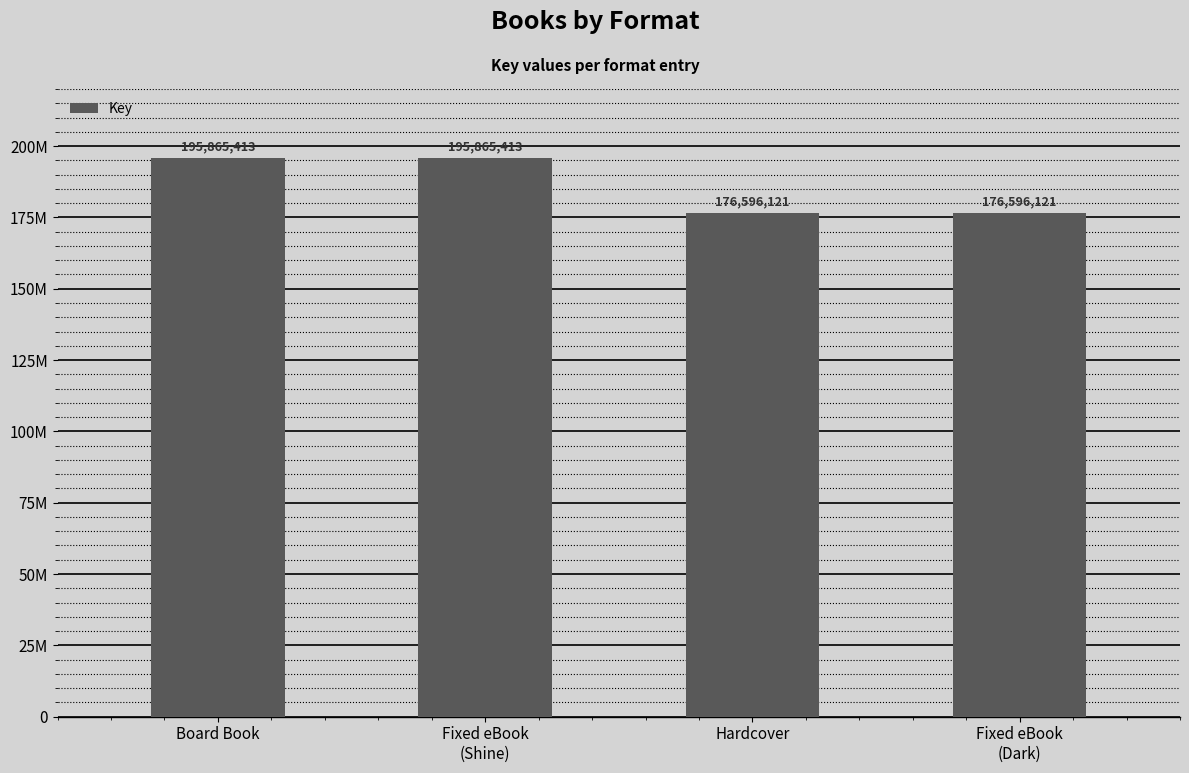

Count the values in the range 176596121 to 195865413.

4